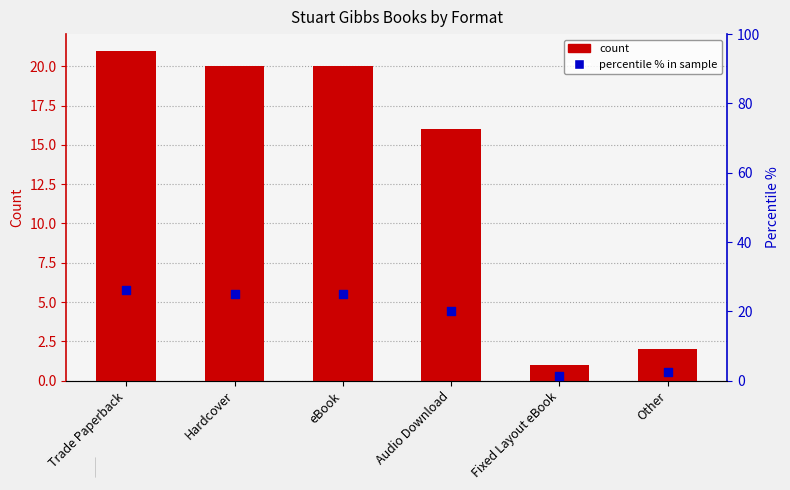

Which series has the widest spread of Y values?

percentile %